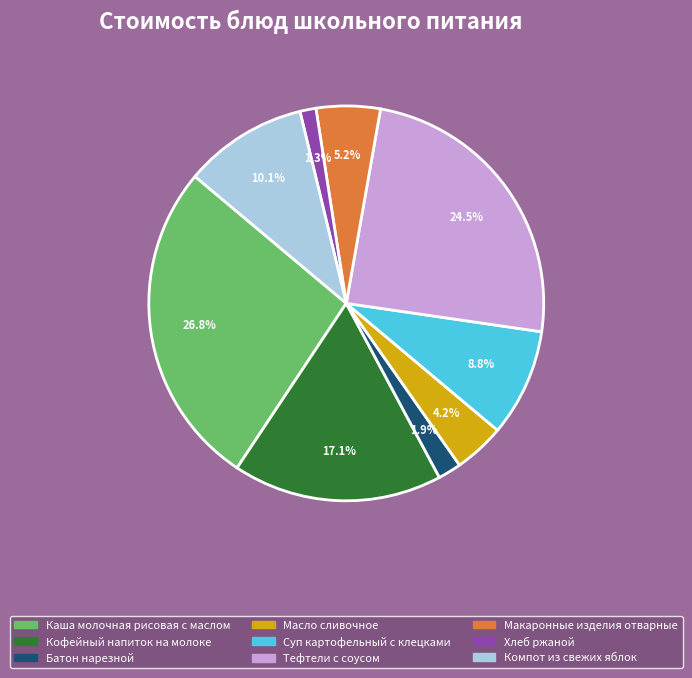

To the nearest percent, what is the combined percentage of Масло сливочное and Макаронные изделия отварные?

9%